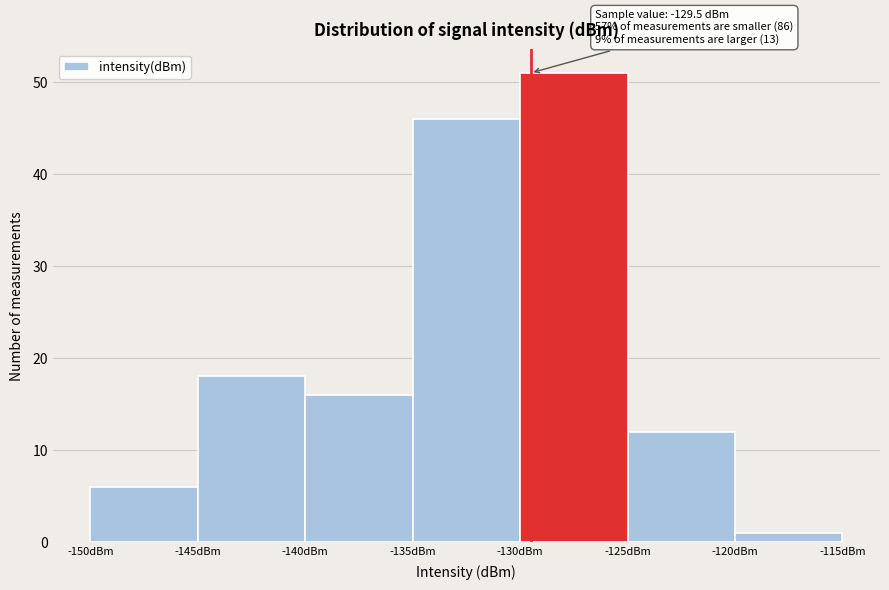

Over which range of the x-axis is the bar tallest?

-130 to -125